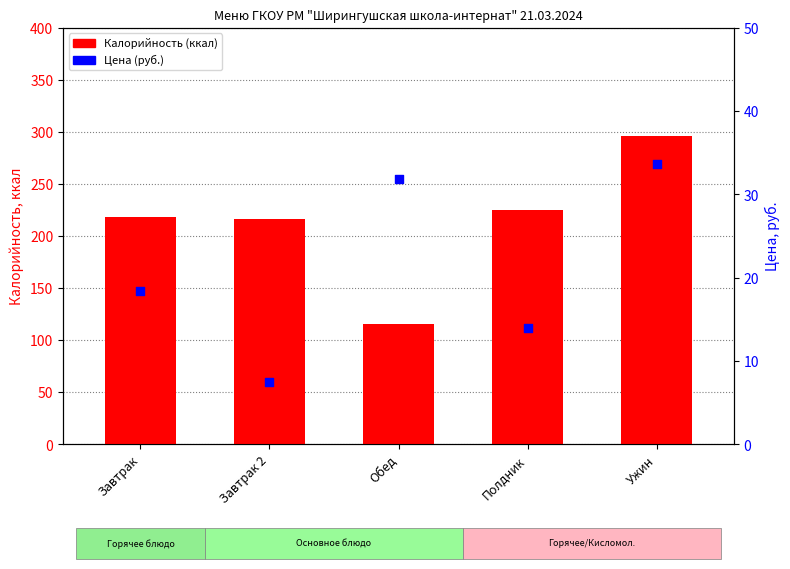

Is the value of Калорийность (ккал) at Завтрак greater than the value of Цена (руб.) at Ужин?

Yes